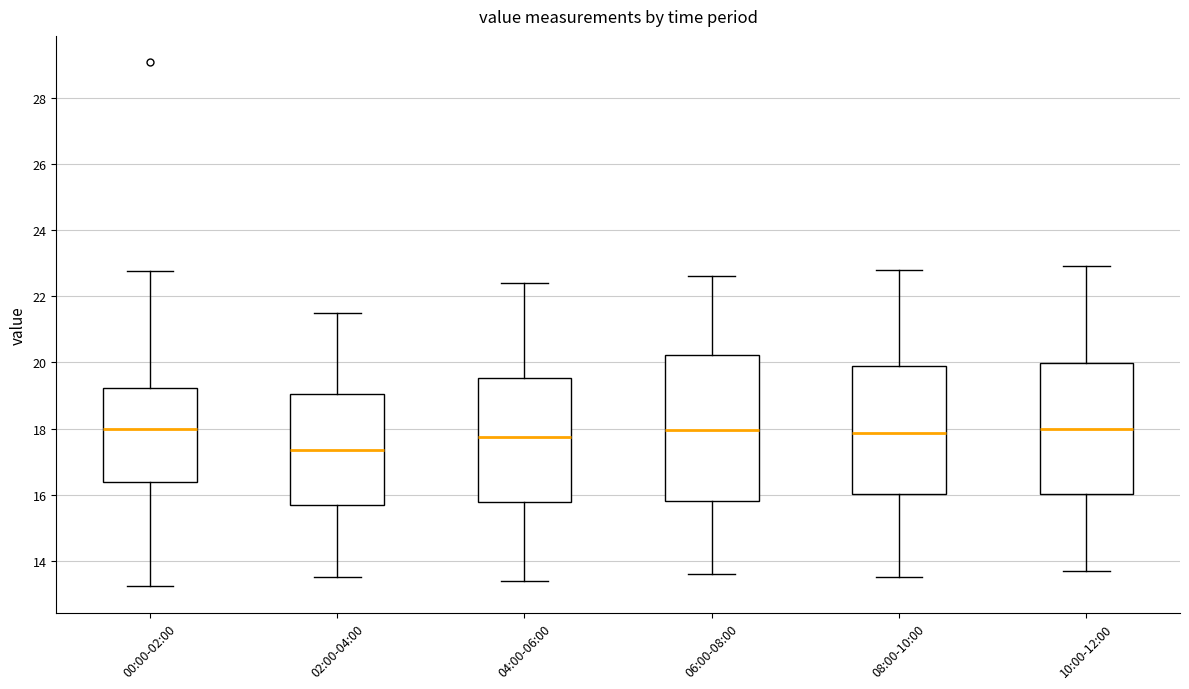

Which box is the tallest, from its lower edge to its upper edge?

06:00-08:00